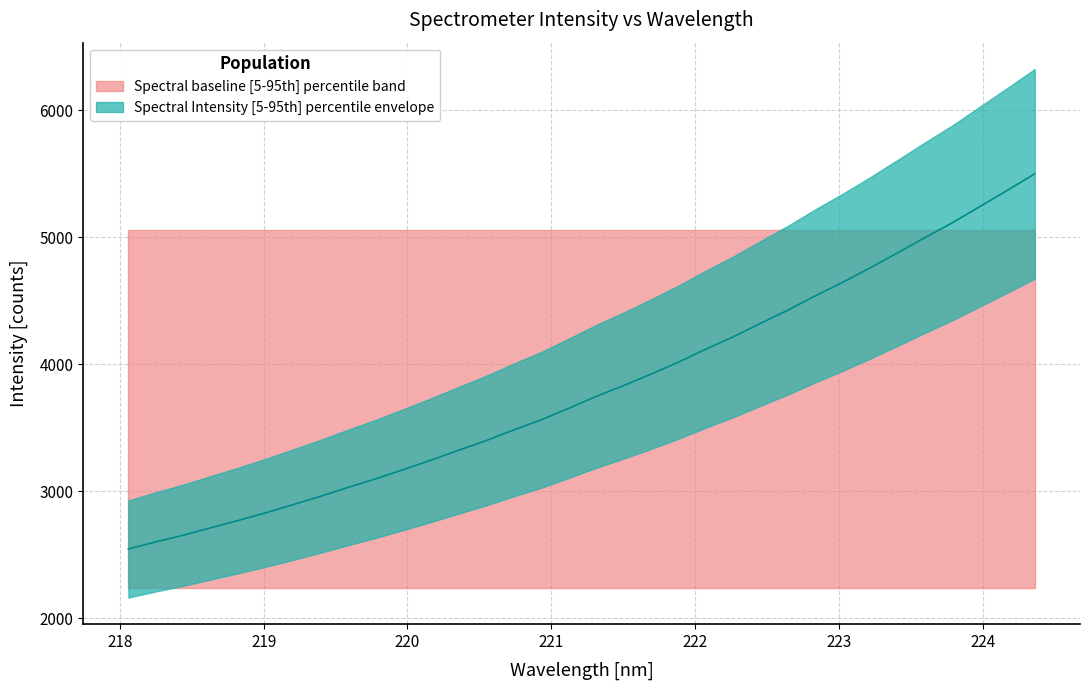

Reading left to right, extract all data points from this chart.

218.0596=2546.8	218.2508=2602.8	218.442=2655.2	218.6332=2713.7	218.8244=2771.4	219.0156=2831.7	219.2067=2896.4	219.3979=2962.0	219.589=3032.0	219.7801=3098.9	219.9712=3171.2	220.1623=3245.3	220.3533=3322.9	220.5444=3398.8	220.7354=3482.3	220.9264=3561.7	221.1174=3652.4	221.3083=3745.9	221.4993=3831.4	221.6902=3921.5	221.8812=4015.8	222.0721=4118.4	222.263=4215.7	222.4538=4322.1	222.6447=4426.4	222.8355=4539.2	223.0264=4646.1	223.2172=4759.6	223.408=4877.8	223.5987=4998.0	223.7895=5115.1	223.9802=5242.3	224.1709=5369.9	224.3616=5499.9